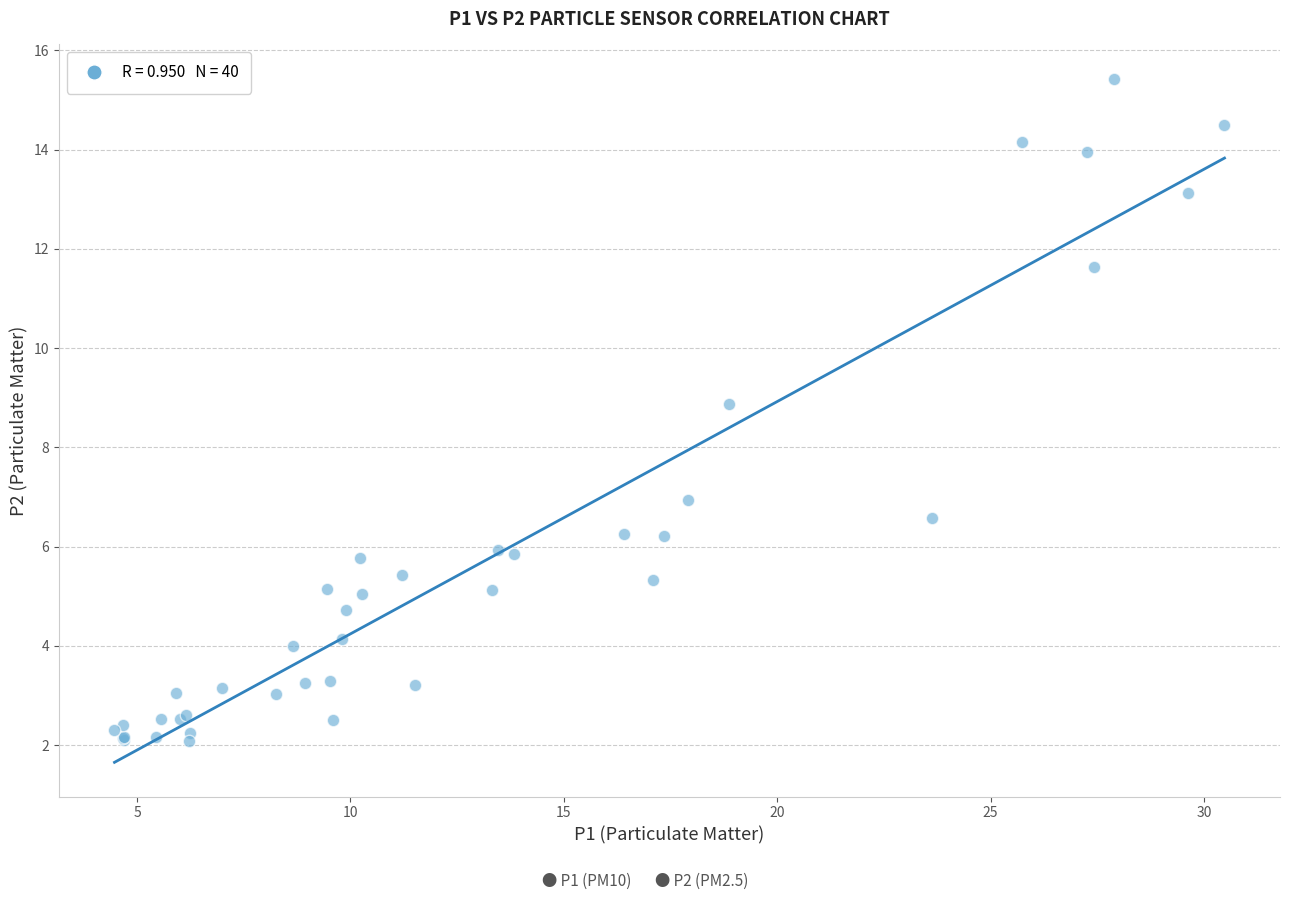

What Y value in the scatter plot is closest to 8?

8.9